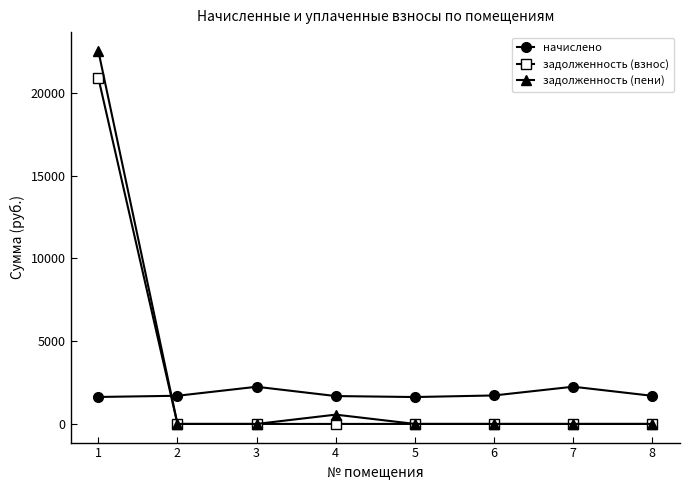

Which series ends up on top after the final intersection of задолженность (взнос) and начислено?

начислено